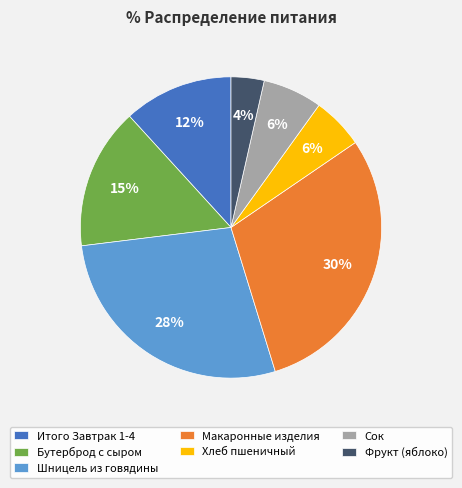

To the nearest percent, what portion does Фрукт (яблоко) represent?

4%